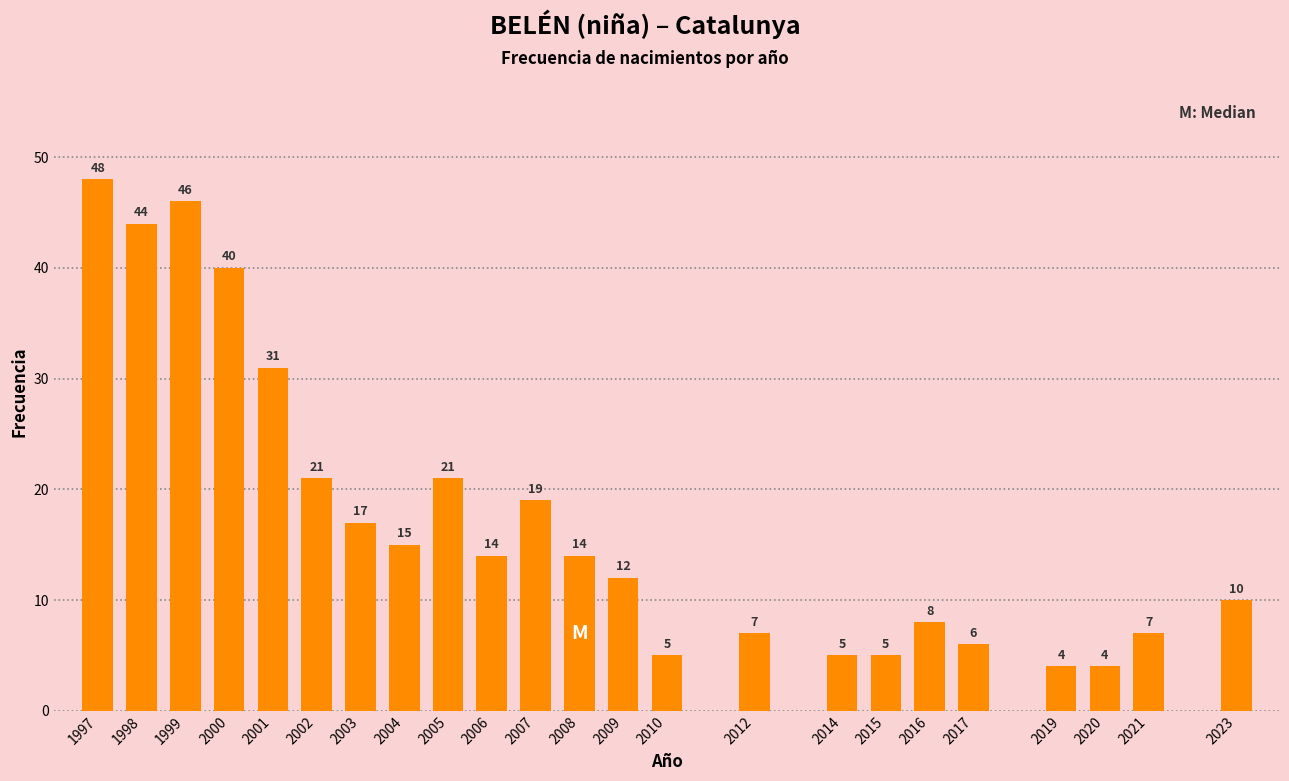

Reading right to left, extract all data points from this chart.

10	7	4	4	6	8	5	5	7	5	12	14	19	14	21	15	17	21	31	40	46	44	48